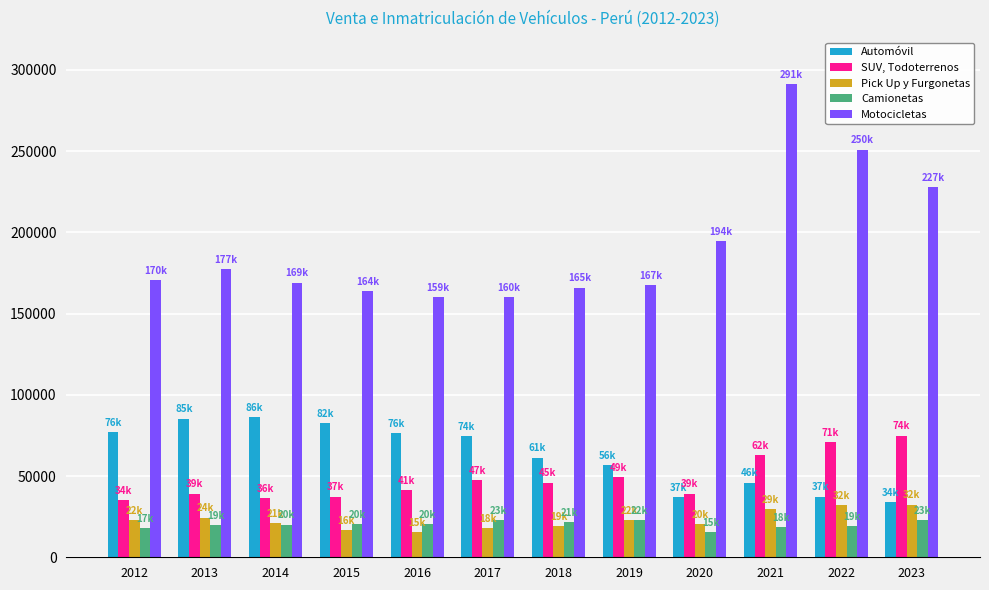

What is the total value across all series at 2019?

319221